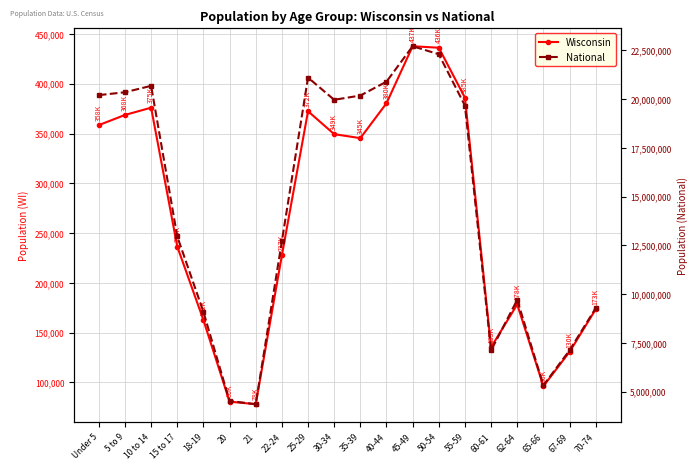

True or false: Wisconsin has a value of 437627 at 45-49.

True